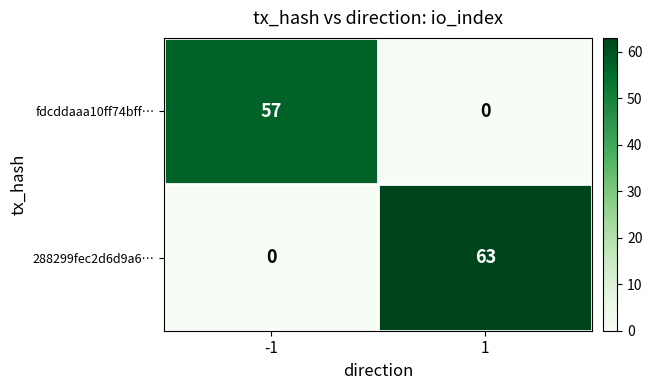

Which series changed the most between -1 and 1?

288299fec2d6d9a6…